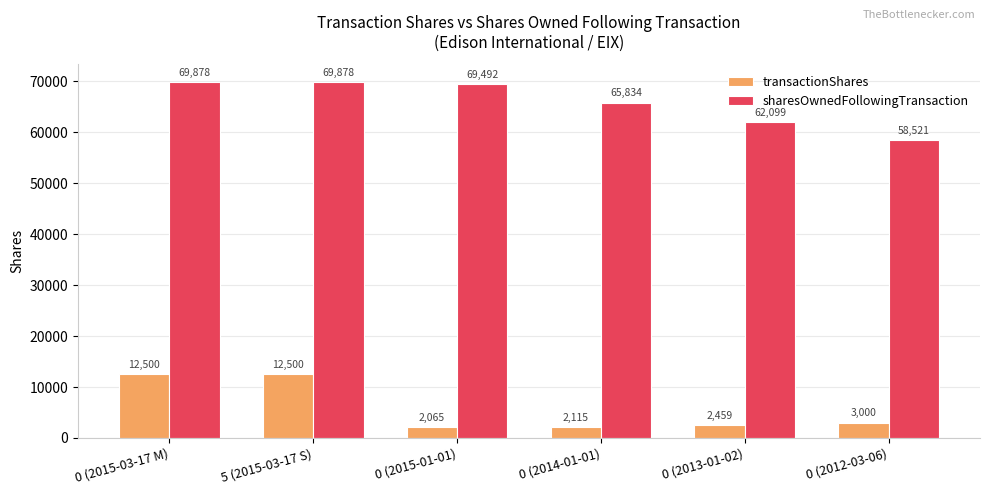

What is the maximum value shown in the chart?

69878